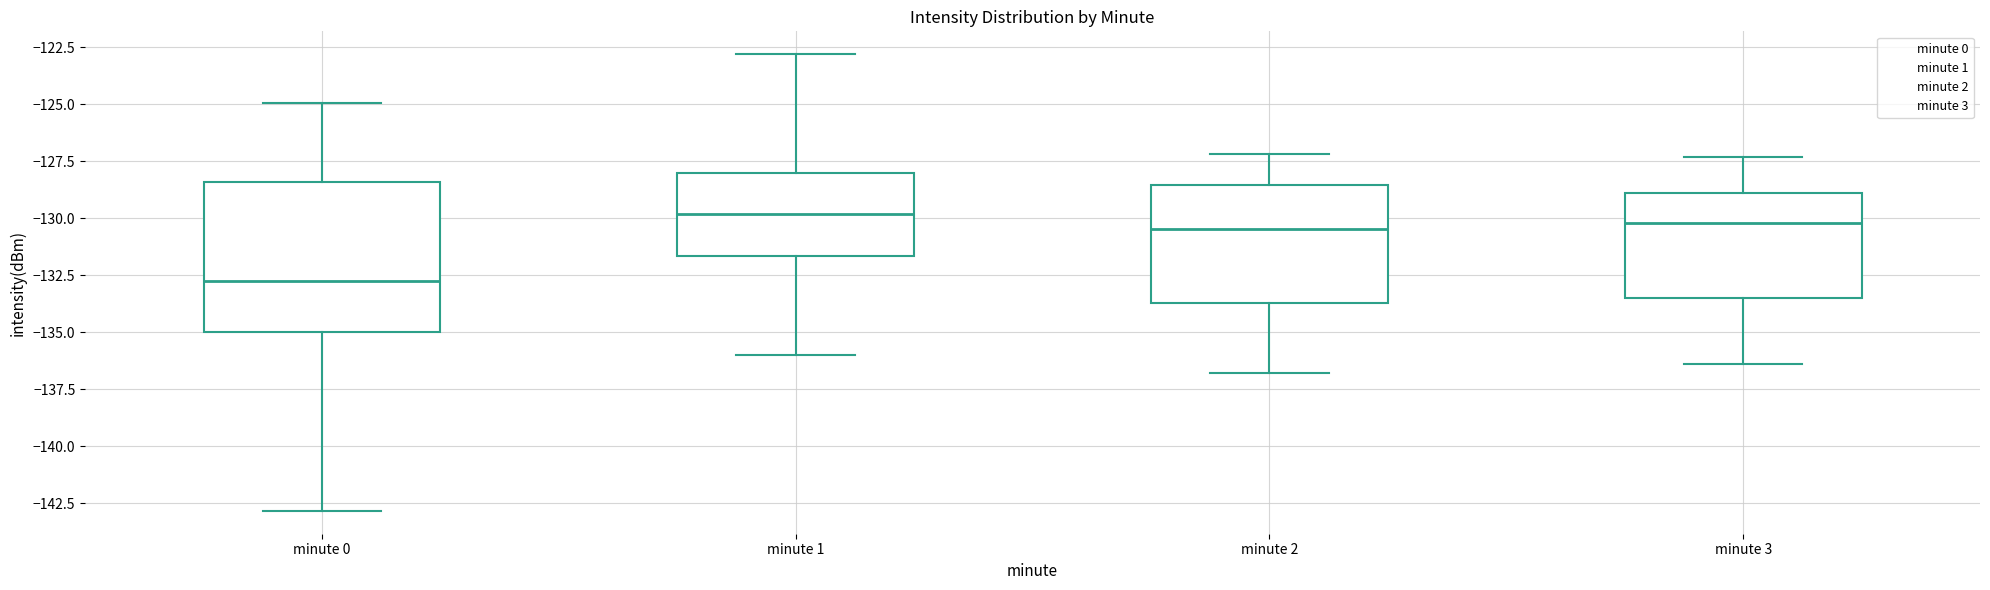

Reading left to right, read every box against the y-axis: the position of its median line, the range the box covers, and the ends of its whiskers. The values are not printed on the chart, so give them approximately, as read against the axis.

minute 0: median -132.5, box -135.0 to -128.5, whiskers -143.0 to -125.0
minute 1: median -130.0, box -131.5 to -128.0, whiskers -136.0 to -123.0
minute 2: median -130.5, box -133.5 to -128.5, whiskers -137.0 to -127.0
minute 3: median -130.0, box -133.5 to -129.0, whiskers -136.5 to -127.5